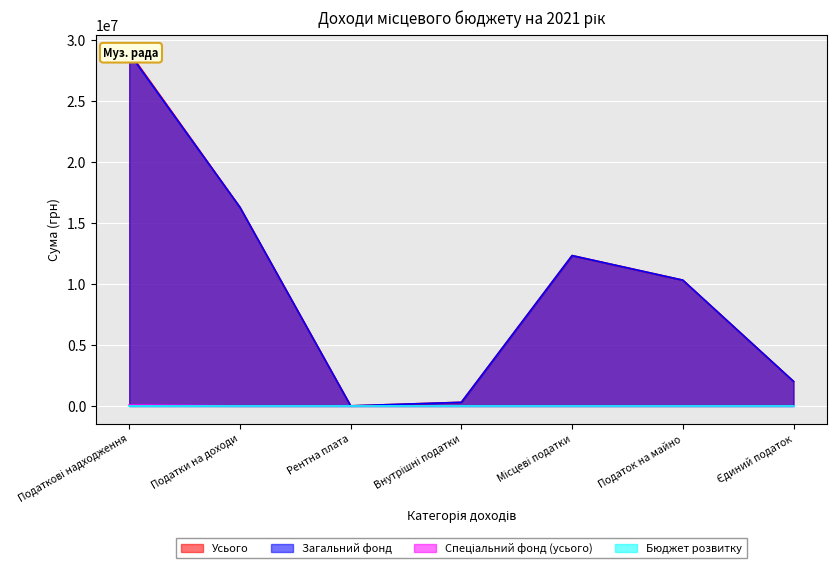

True or false: Загальний фонд and Спеціальний фонд (усього) intersect in this chart.

False